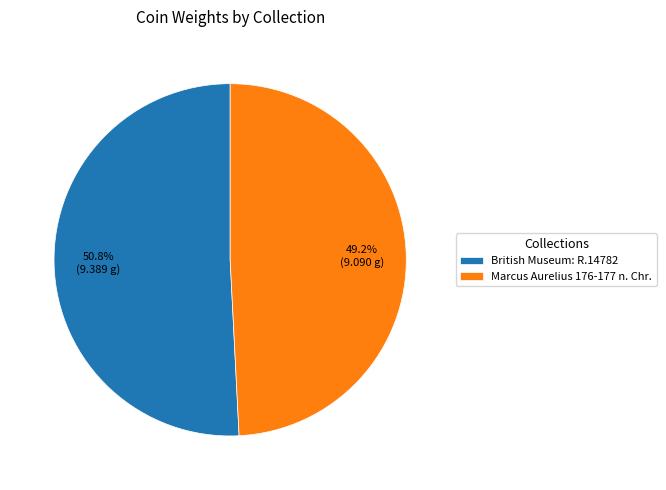

What portion of the pie excludes British Museum: R.14782?

49.2%